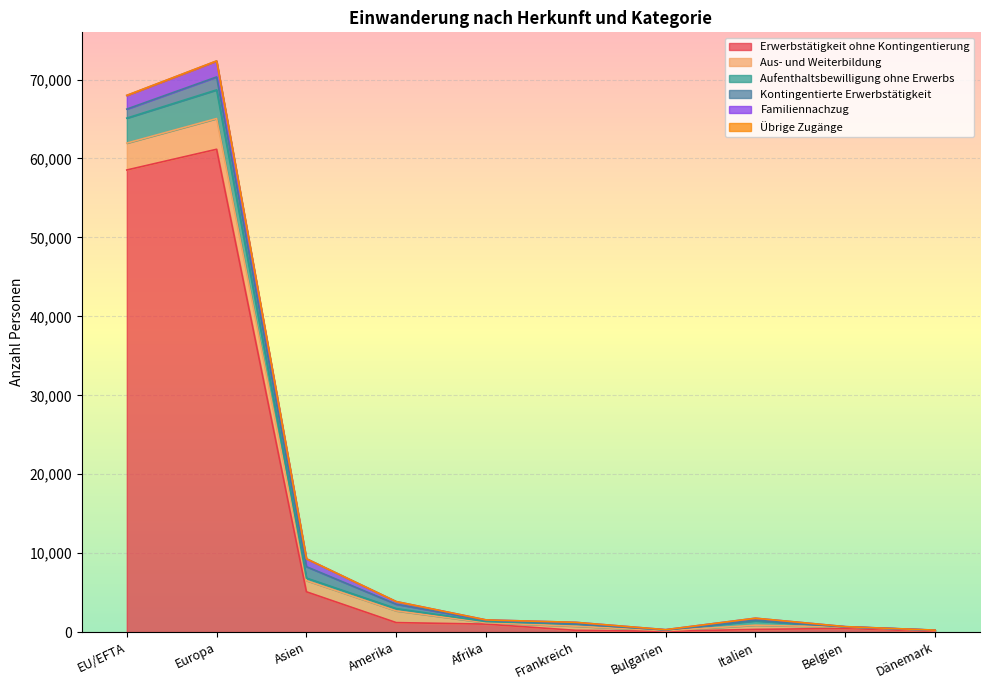

At which label is Erwerbstätigkeit ohne Kontingentierung closest to 30633?

Asien